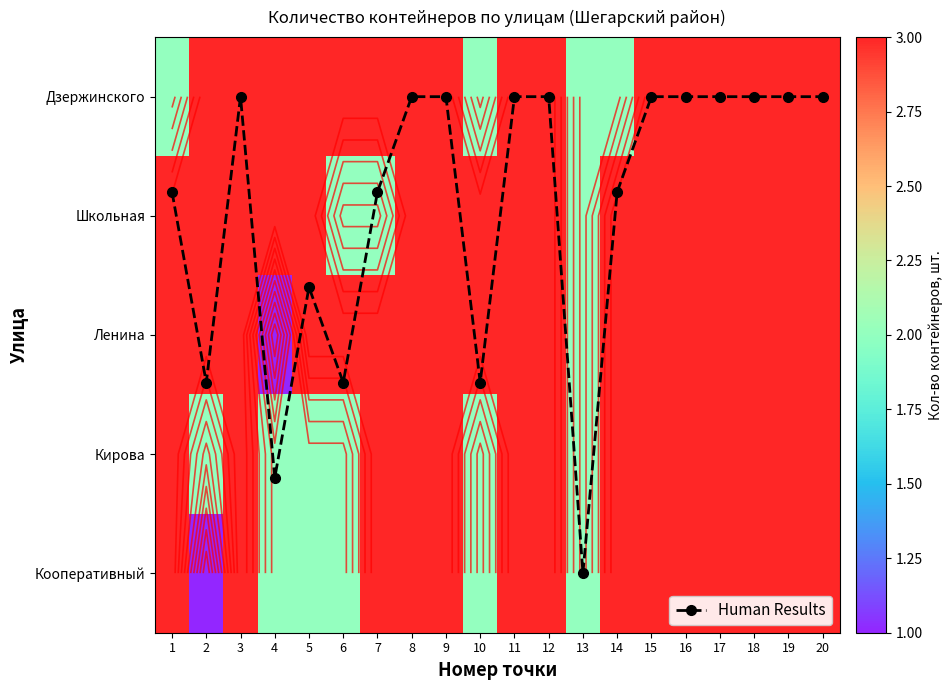

At which label is Кооперативный closest to 2?

4